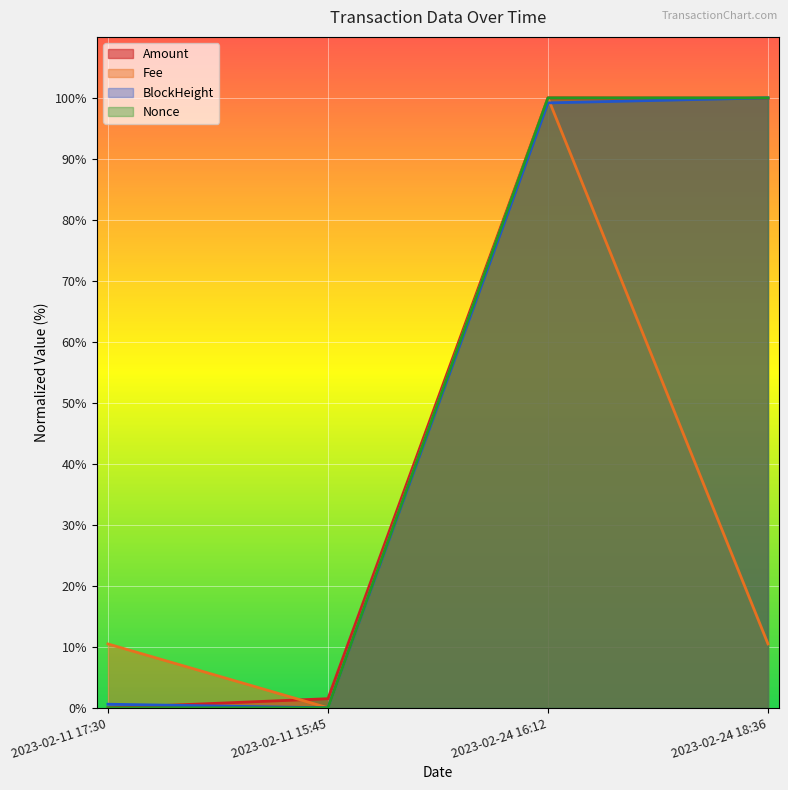

Reading left to right, transcribe all the data shown in this chart.

Amount: 0.0	1.5	100.0	100.0
Fee: 10.5	0.0	100.0	10.5
BlockHeight: 0.6	0.0	99.2	100.0
Nonce: 0.0	0.0	100.0	100.0